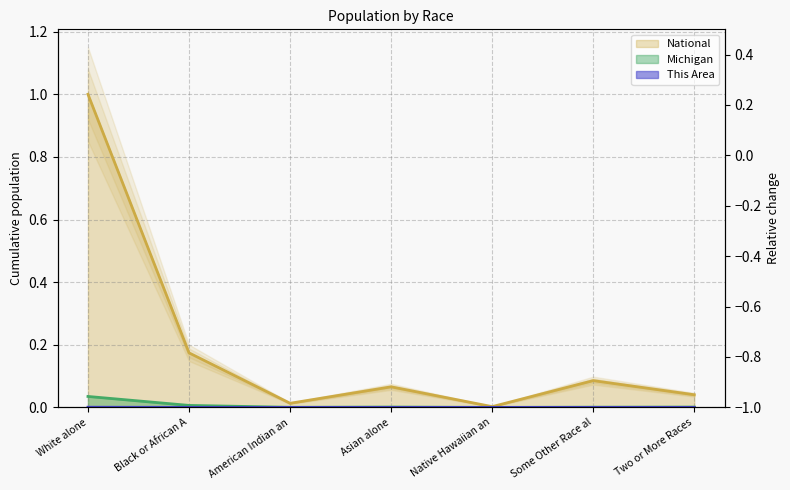

True or false: This Area and National intersect in this chart.

False